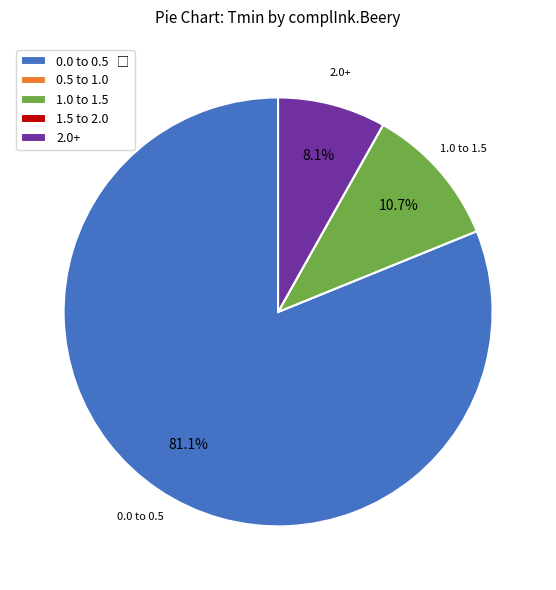

What portion of the pie excludes 2.0+?

91.9%